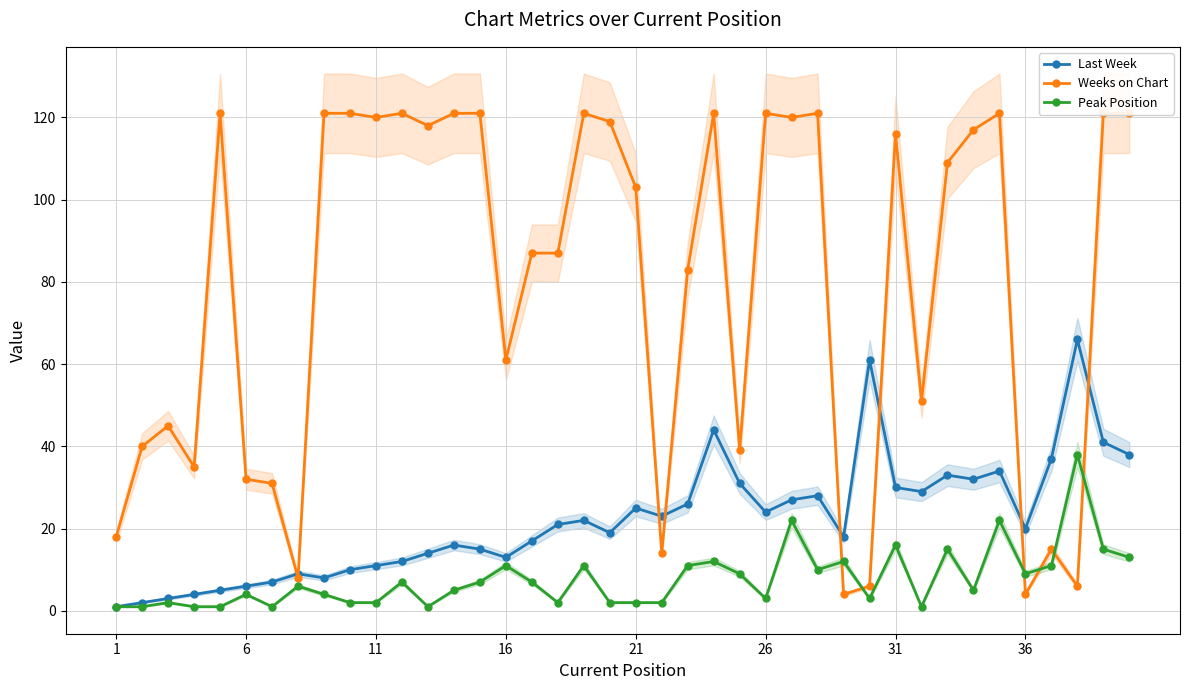

Reading left to right, list all the values displayed in this chart.

Last Week: 1	2	3	4	5	6	7	9	8	10	11	12	14	16	15	13	17	21	22	19	25	23	26	44	31	24	27	28	18	61	30	29	33	32	34	20	37	66	41	38
Weeks on Chart: 18	40	45	35	121	32	31	8	121	121	120	121	118	121	121	61	87	87	121	119	103	14	83	121	39	121	120	121	4	6	116	51	109	117	121	4	15	6	121	121
Peak Position: 1	1	2	1	1	4	1	6	4	2	2	7	1	5	7	11	7	2	11	2	2	2	11	12	9	3	22	10	12	3	16	1	15	5	22	9	11	38	15	13